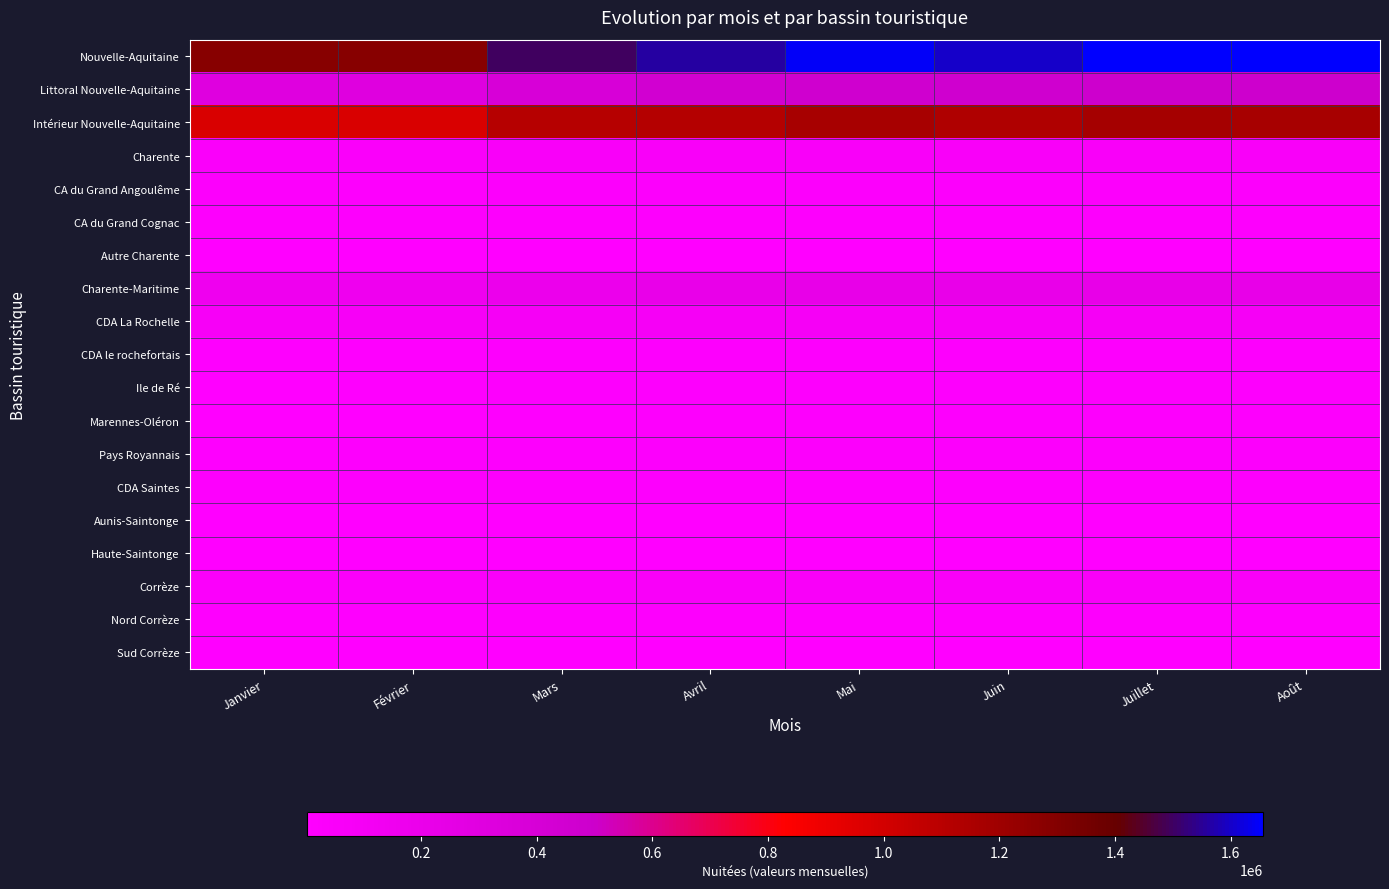

Reading left to right, what are all the values shown in this chart?

Nouvelle-Aquitaine: Janvier=1283711	Février=1285395	Mars=1495798	Avril=1561884	Mai=1643670	Juin=1599298	Juillet=1655471	Août=1652376
Littoral Nouvelle-Aquitaine: Janvier=306511	Février=313301	Mars=385355	Avril=442859	Mai=473719	Juin=464010	Juillet=481386	Août=482126
Intérieur Nouvelle-Aquitaine: Janvier=977200	Février=972094	Mars=1110443	Avril=1119025	Mai=1169951	Juin=1135288	Juillet=1174085	Août=1170250
Charente: Janvier=52906	Février=49308	Mars=55100	Avril=54952	Mai=56842	Juin=55288	Juillet=57217	Août=56083
CA du Grand Angoulême: Janvier=29364	Février=26680	Mars=29766	Avril=30209	Mai=31279	Juin=30270	Juillet=31279	Août=30595
CA du Grand Cognac: Janvier=18129	Février=17806	Mars=19245	Avril=18723	Mai=19316	Juin=19003	Juillet=19702	Août=19468
Autre Charente: Janvier=5413	Février=4822	Mars=6089	Avril=6020	Mai=6247	Juin=6015	Juillet=6236	Août=6020
Charente-Maritime: Janvier=152928	Février=155234	Mars=184627	Avril=212493	Mai=225574	Juin=216793	Juillet=224677	Août=224584
CDA La Rochelle: Janvier=80994	Février=76853	Mars=88489	Avril=88527	Mai=91637	Juin=88562	Juillet=91654	Août=91578
CDA le rochefortais: Janvier=14525	Février=15612	Mars=17173	Avril=17150	Mai=17587	Juin=17026	Juillet=17736	Août=17762
Ile de Ré: Janvier=8335	Février=10930	Mars=16527	Avril=25846	Mai=28086	Juin=25800	Juillet=26649	Août=26649
Marennes-Oléron: Janvier=7731	Février=7945	Mars=10582	Avril=20736	Mai=23161	Juin=22530	Juillet=23281	Août=23281
Pays Royannais: Janvier=13471	Février=16676	Mars=21127	Avril=30200	Mai=33884	Juin=32678	Juillet=34084	Août=34084
CDA Saintes: Janvier=20117	Février=19733	Mars=22097	Avril=21540	Mai=22258	Juin=21480	Juillet=22196	Août=22196
Aunis-Saintonge: Janvier=3927	Février=3502	Mars=4109	Avril=3921	Mai=3992	Juin=3885	Juillet=4118	Août=4077
Haute-Saintonge: Janvier=3828	Février=3983	Mars=4523	Avril=4573	Mai=4969	Juin=4832	Juillet=4959	Août=4957
Corrèze: Janvier=46891	Février=46246	Mars=53920	Avril=56415	Mai=59411	Juin=57329	Juillet=59052	Août=59413
Nord Corrèze: Janvier=11751	Février=12520	Mars=15689	Avril=16403	Mai=17045	Juin=16628	Juillet=16736	Août=17049
Sud Corrèze: Janvier=2744	Février=2818	Mars=4652	Avril=6641	Mai=7343	Juin=6872	Juillet=7401	Août=7370